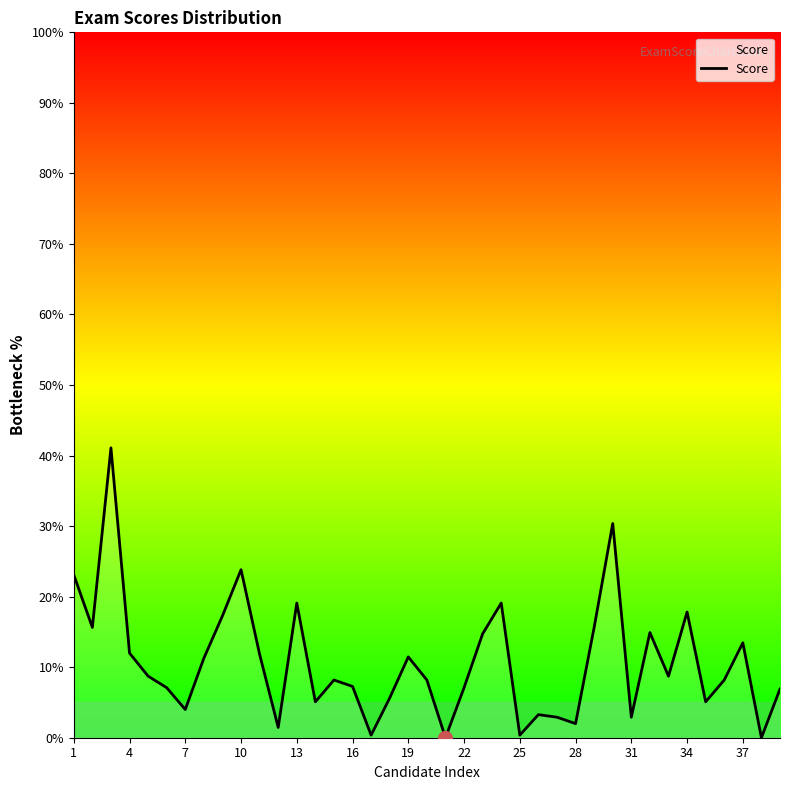

True or false: the data has more than 2 interior local peaks.

True